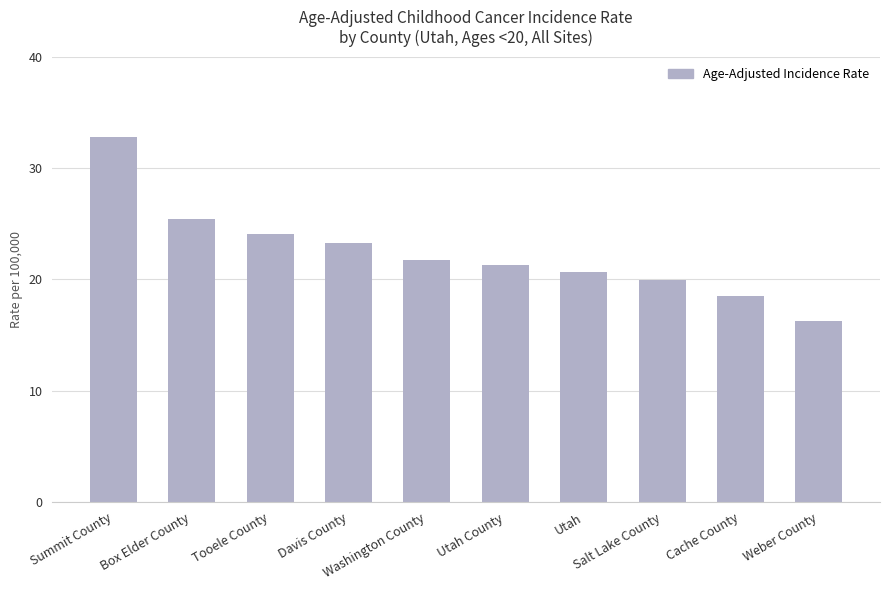

What is the minimum value shown in the chart?

16.3